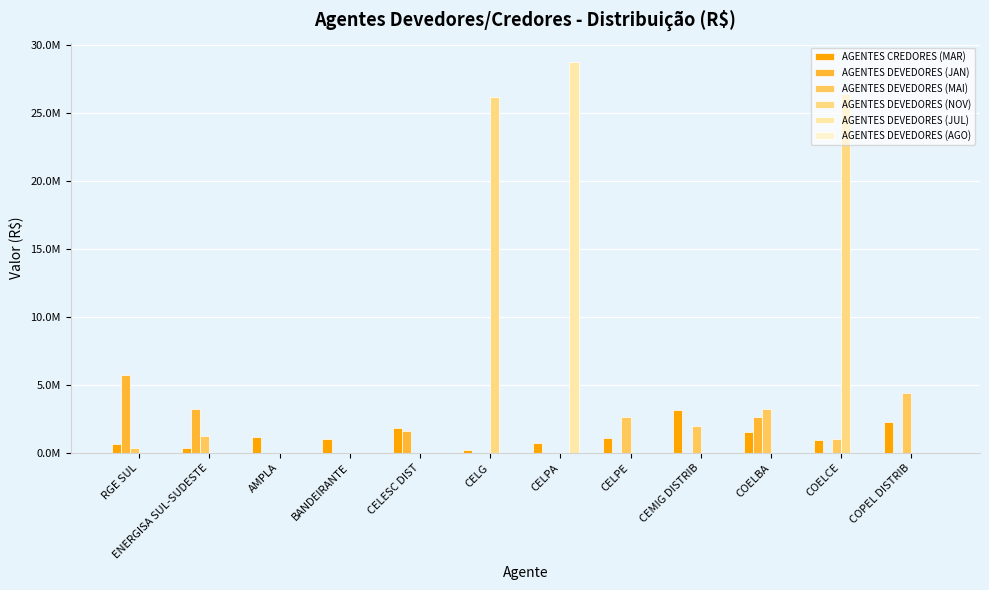

Does the chart contain stacked bars?

No